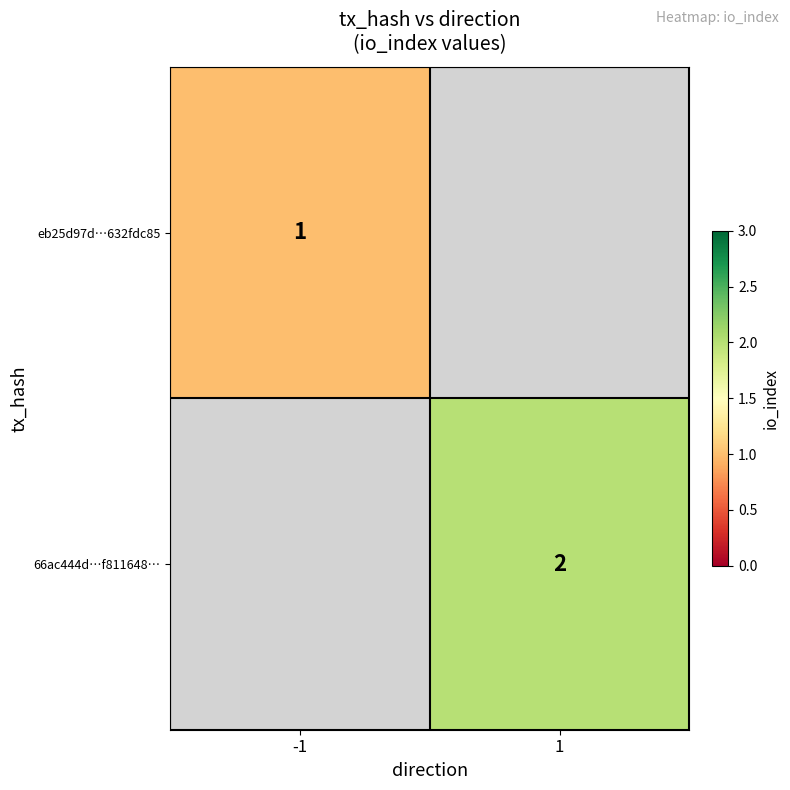

At how many categories does at least one series exceed 1?

1